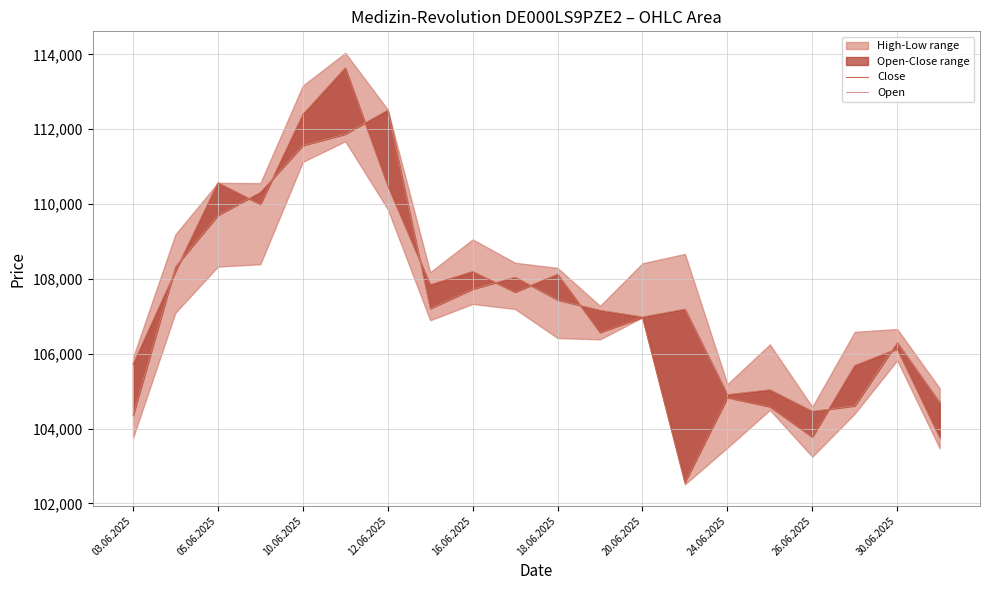

What is the sum of all Close values?

2147671